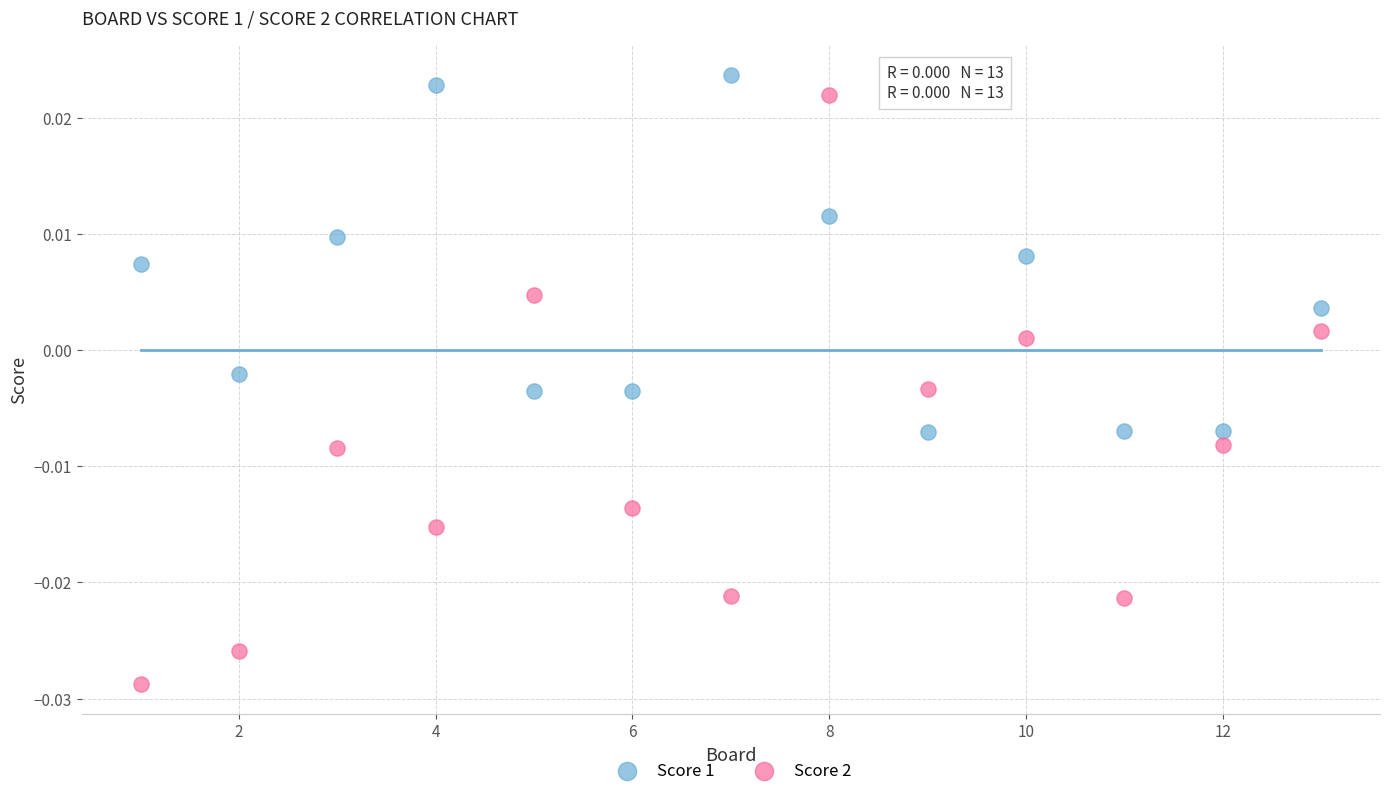

Which series reaches the minimum Y coordinate?

Score 2